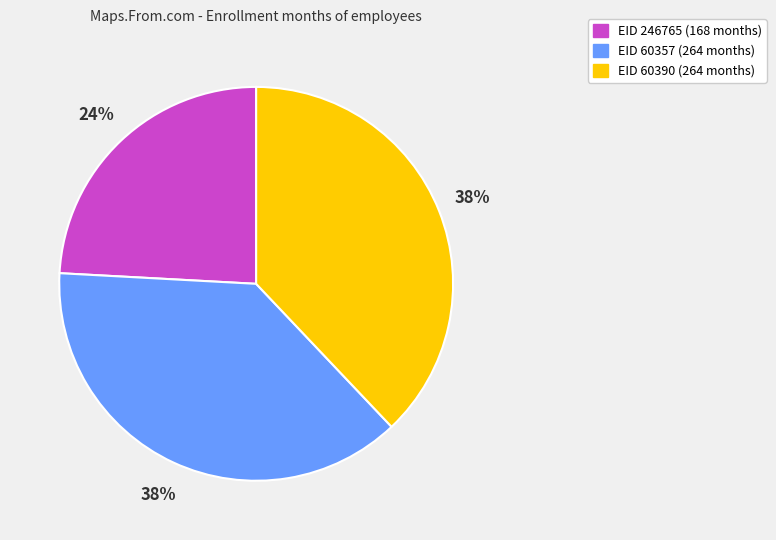

Count the number of slices in the pie.

3